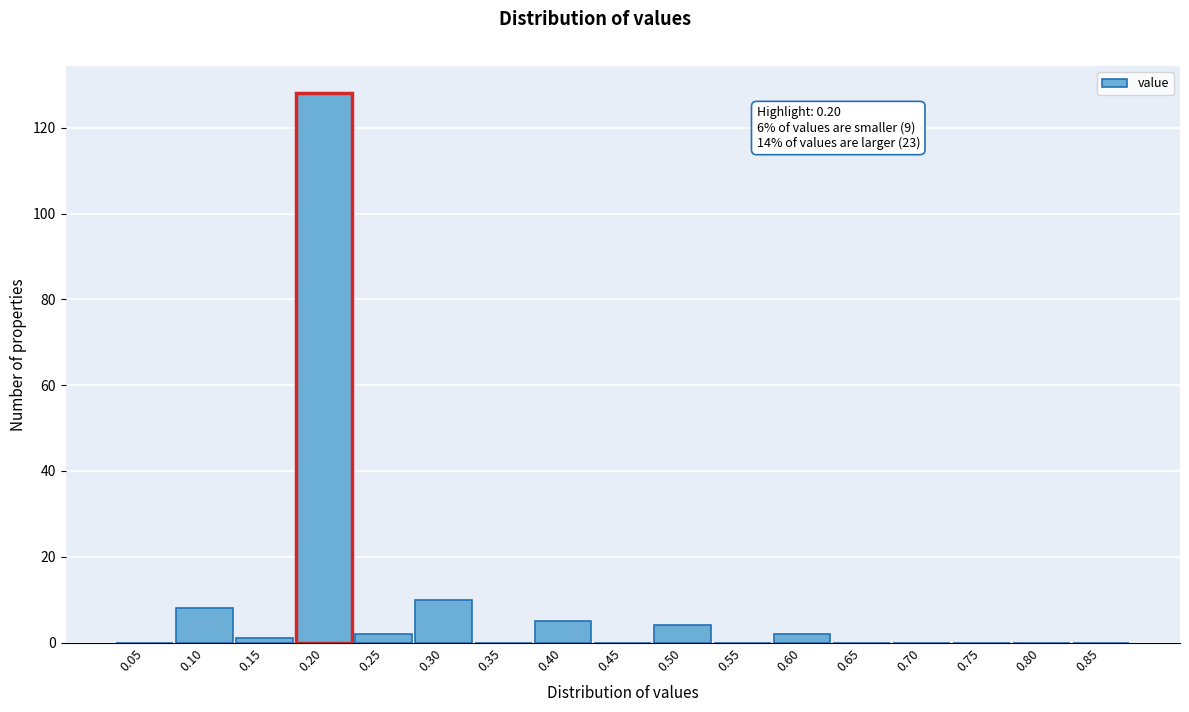

Reading left to right, extract all data points from this chart.

0.05=0	0.10=8	0.15=1	0.20=128	0.25=2	0.30=10	0.35=0	0.40=5	0.45=0	0.50=4	0.55=0	0.60=2	0.65=0	0.70=0	0.75=0	0.80=0	0.85=0